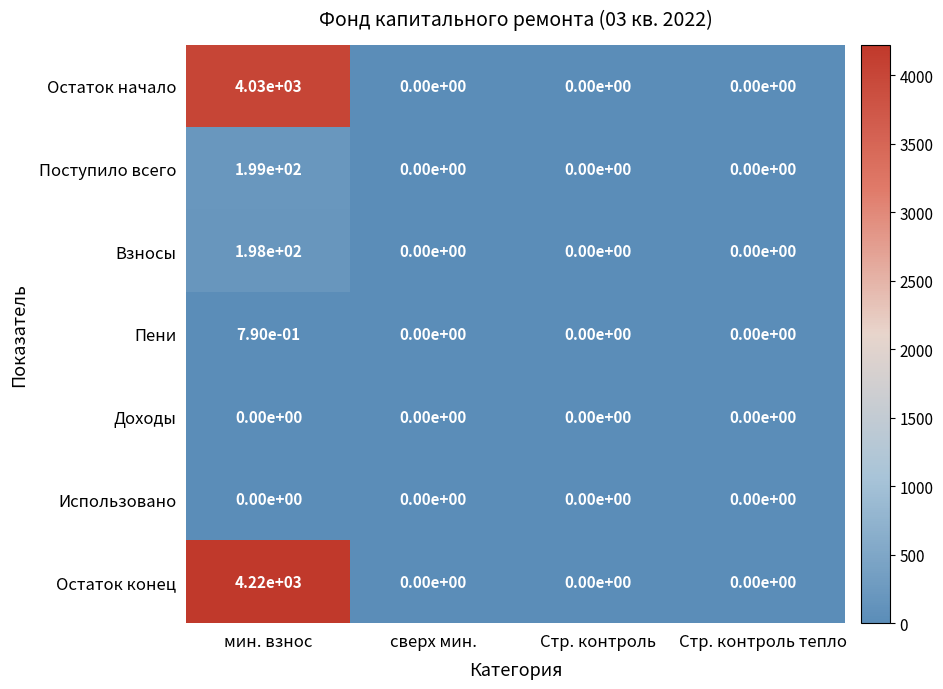

True or false: Остаток конец has a value of 1790.6 at сверх мин..

False